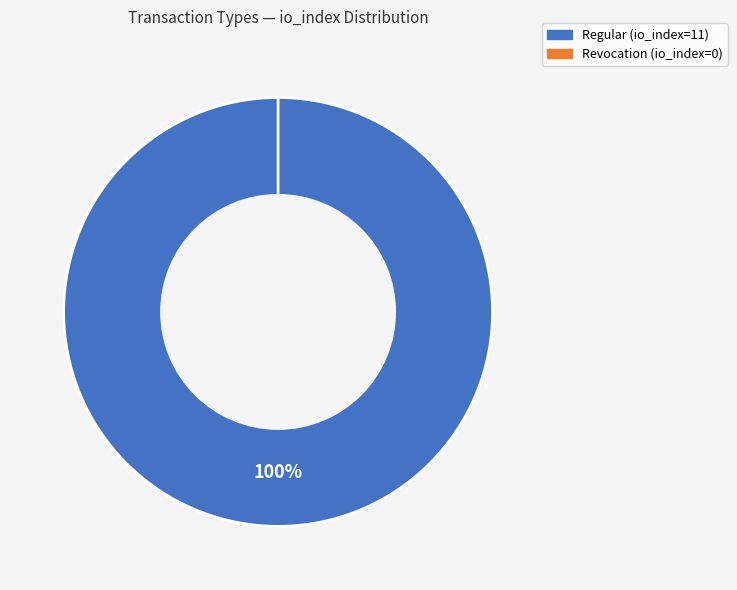

Do Regular and Revocation together represent more than half of the pie?

Yes